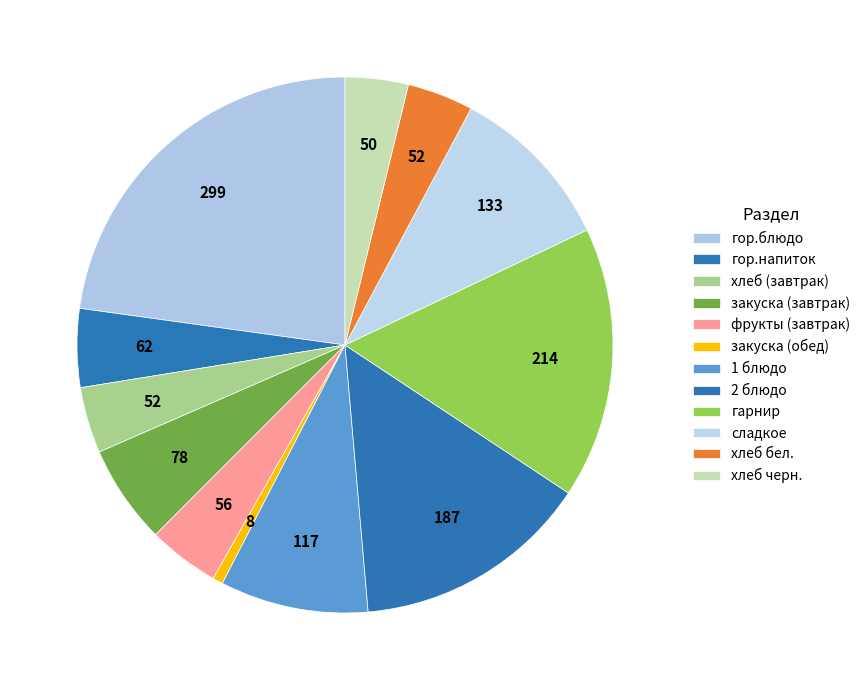

To the nearest percent, what is the average slice percentage?

8%